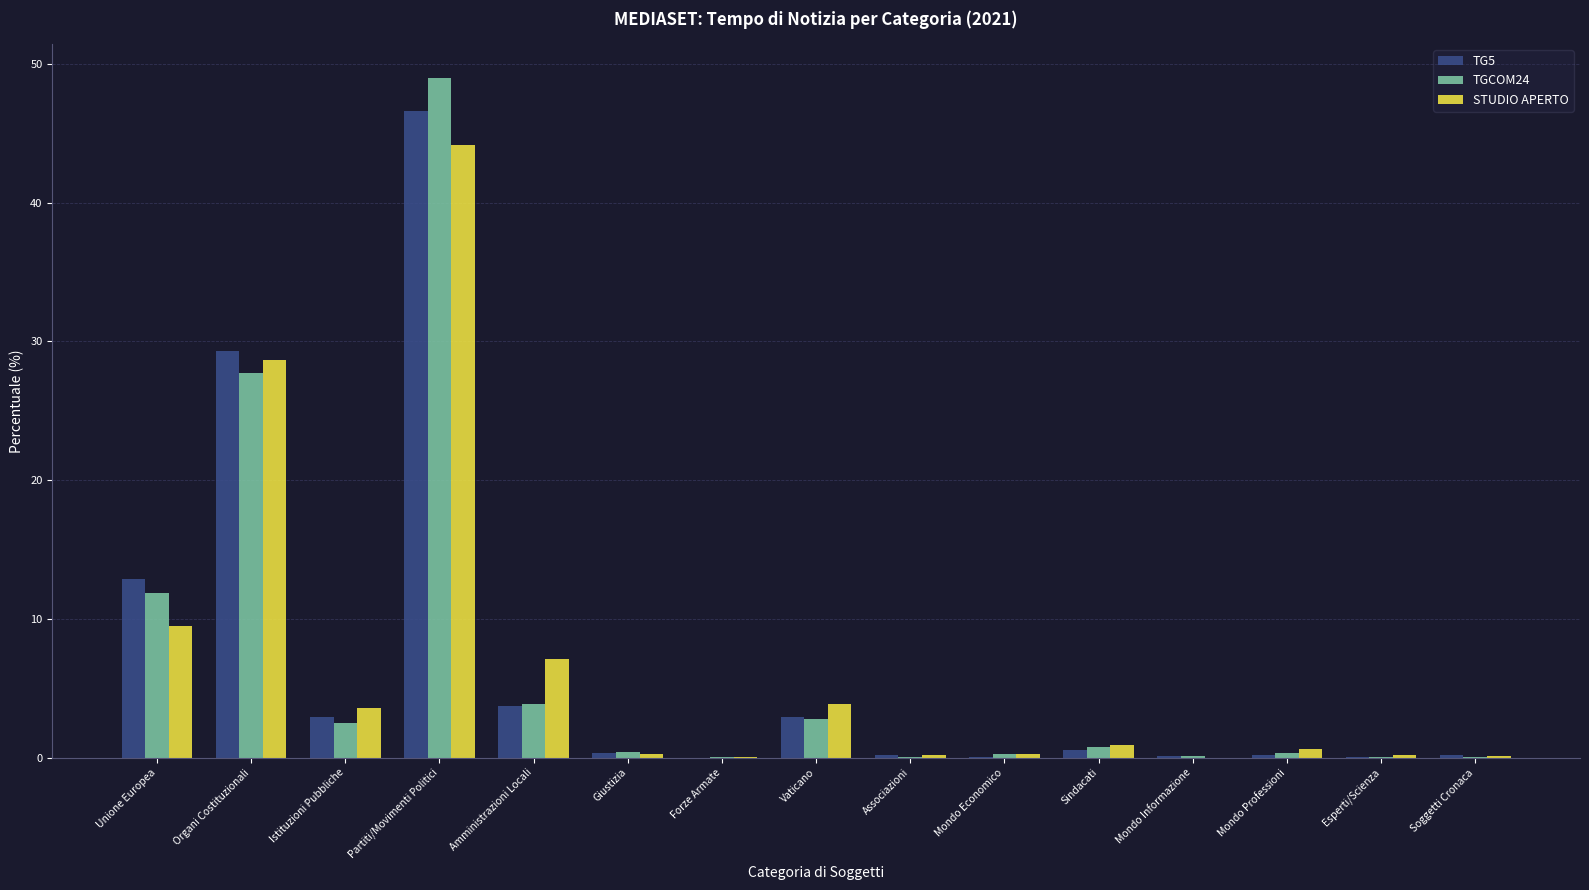

Where is TGCOM24 nearest to the value 24?

Organi Costituzionali